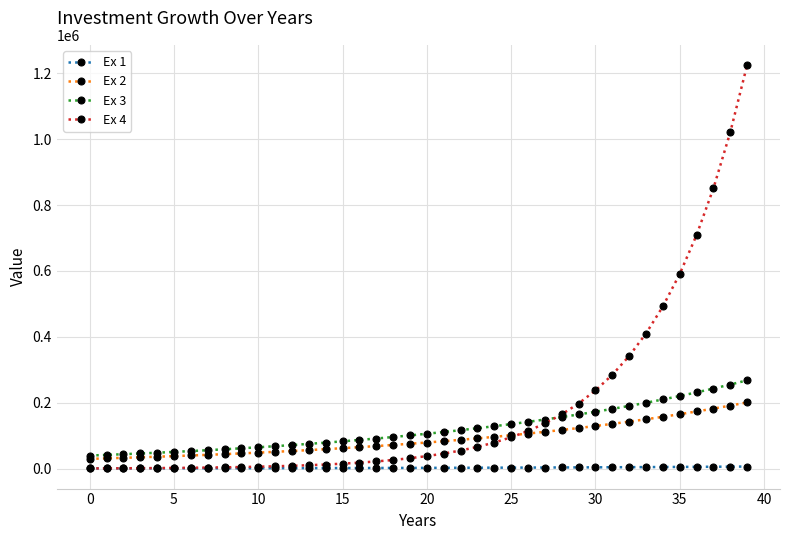

Which series has the largest total across all categories?

Ex 4